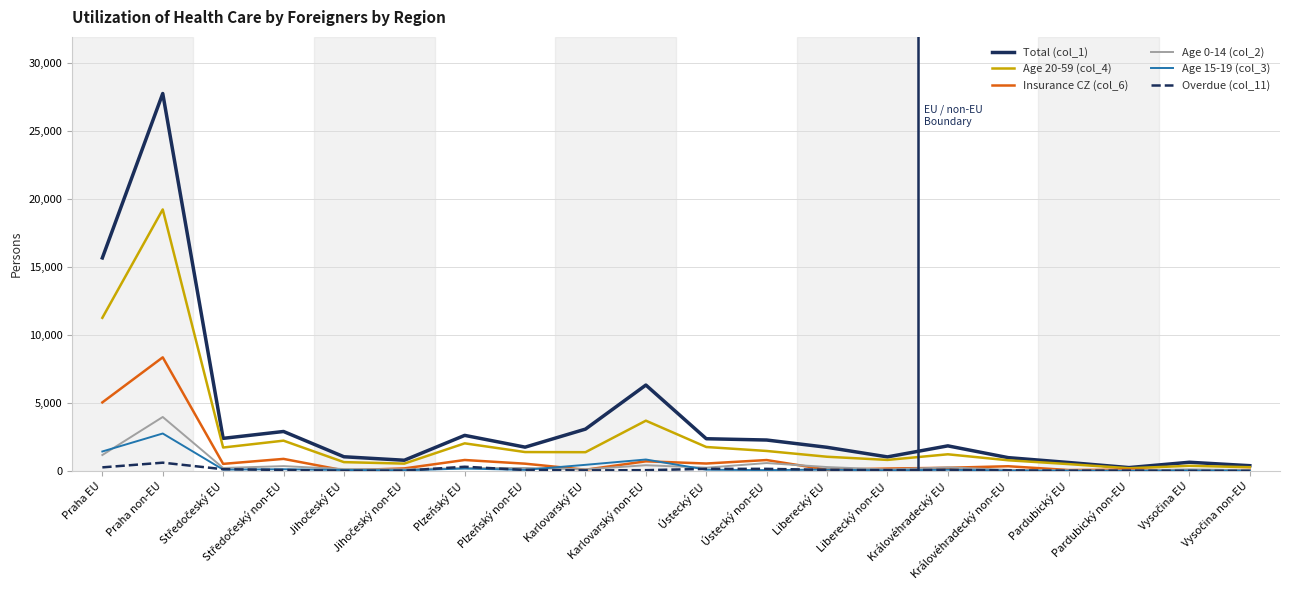

Which label corresponds to the largest value in the chart?

Praha non-EU